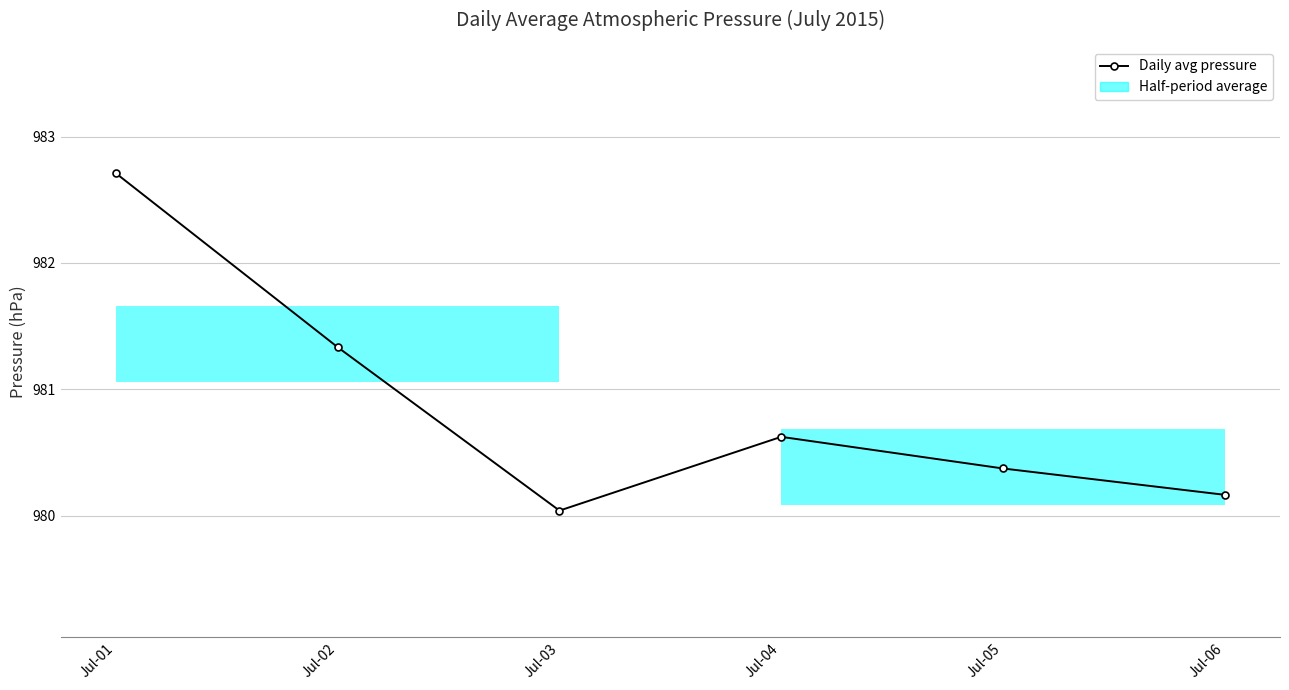

Reading left to right, transcribe all the data shown in this chart.

Jul-01=982.7	Jul-02=981.3	Jul-03=980.0	Jul-04=980.6	Jul-05=980.4	Jul-06=980.2